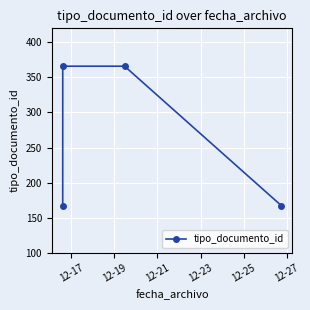

What is the minimum value shown in the chart?

166